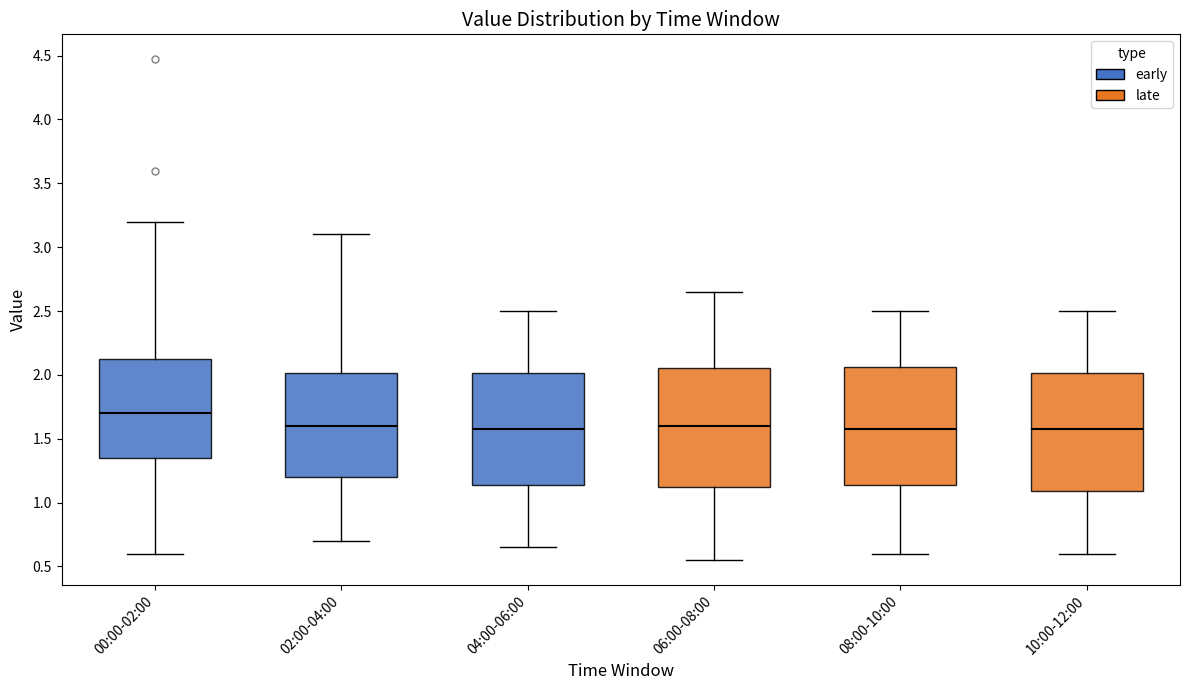

Reading left to right, read every box against the y-axis: the position of its median line, the range the box covers, and the ends of its whiskers. The values are not printed on the chart, so give them approximately, as read against the axis.

00:00-02:00: median 1.70, box 1.35 to 2.15, whiskers 0.60 to 3.20
02:00-04:00: median 1.60, box 1.20 to 2.00, whiskers 0.70 to 3.10
04:00-06:00: median 1.60, box 1.15 to 2.00, whiskers 0.65 to 2.50
06:00-08:00: median 1.60, box 1.15 to 2.05, whiskers 0.55 to 2.65
08:00-10:00: median 1.60, box 1.15 to 2.05, whiskers 0.60 to 2.50
10:00-12:00: median 1.60, box 1.10 to 2.00, whiskers 0.60 to 2.50